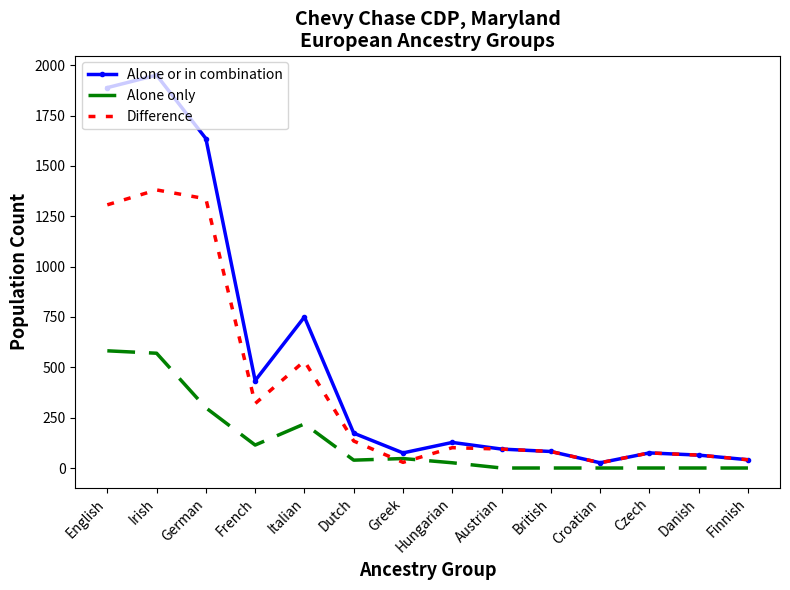

What is the minimum value for Difference?

26